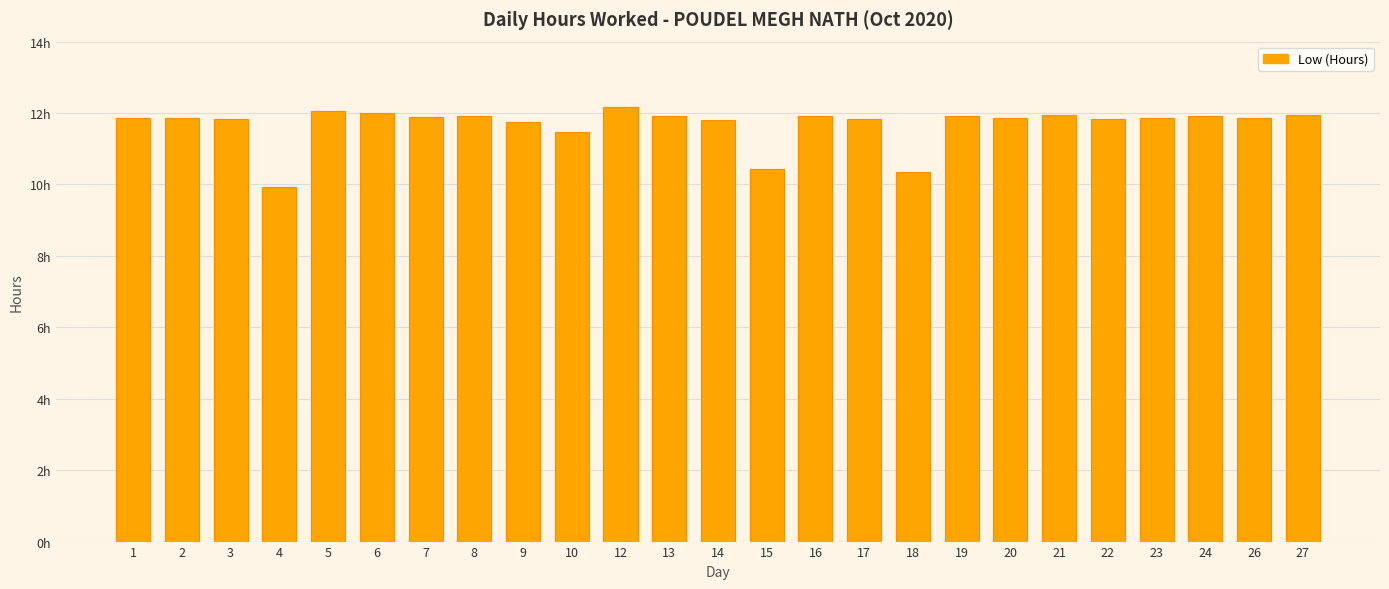

What is the sum of all values?

292.1